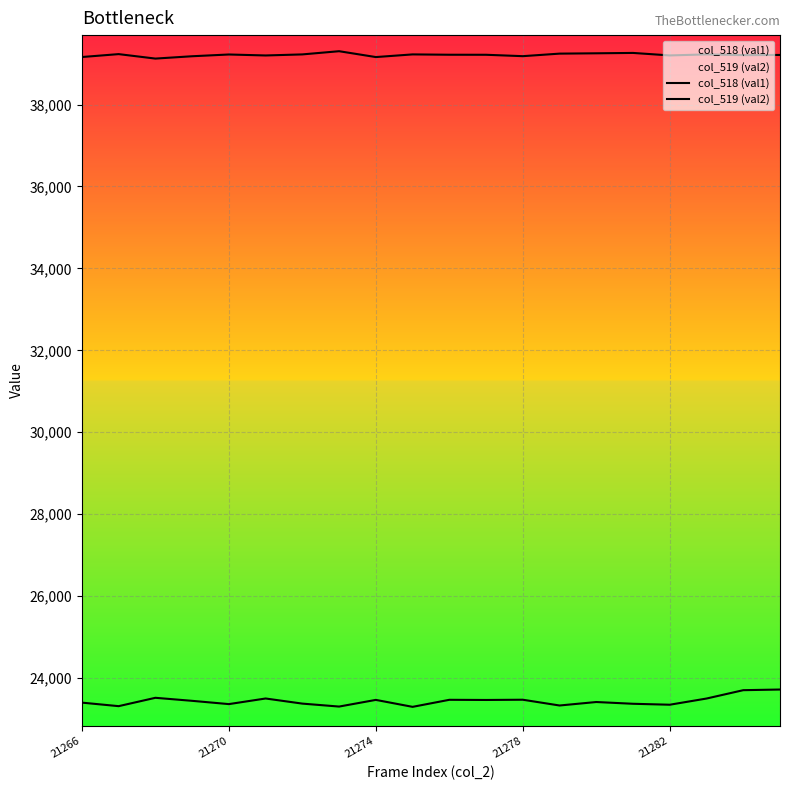

What is the difference between the maximum and minimum values in the col_518 (val1) series?

423